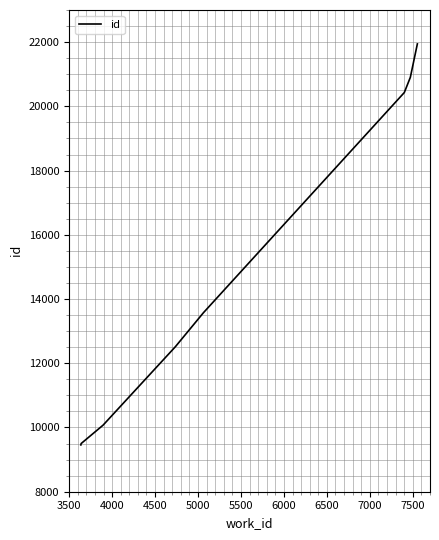

What is the difference between the maximum and minimum values?

12488